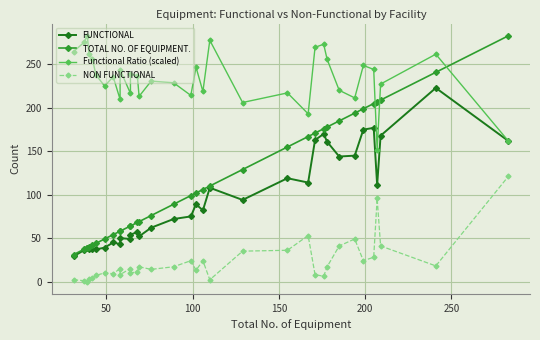

Which series has the largest total across all categories?

Functional Ratio (scaled)